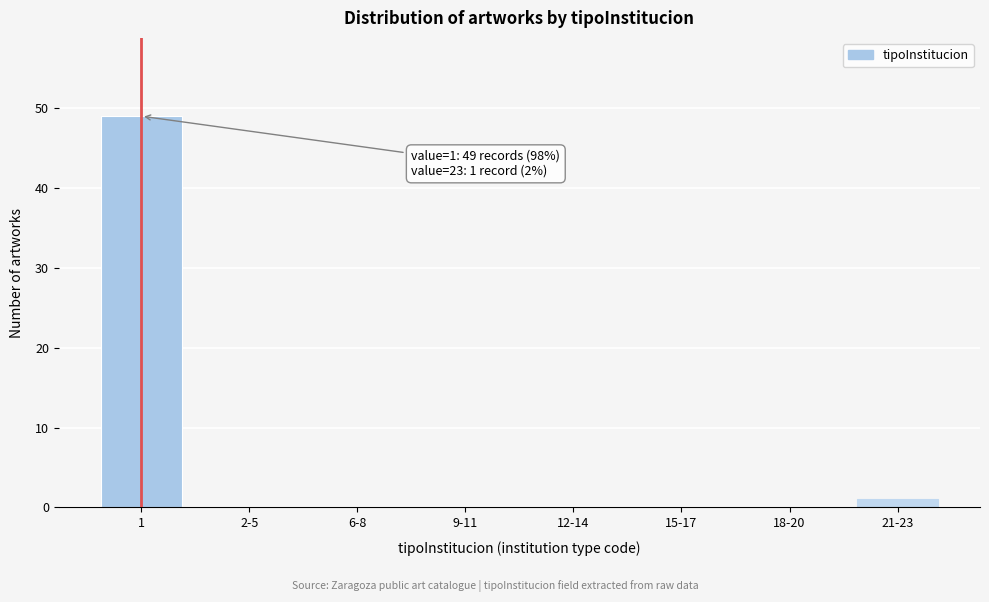

Reading right to left, transcribe all the data shown in this chart.

21-23=1	18-20=0	15-17=0	12-14=0	9-11=0	6-8=0	2-5=0	1=49